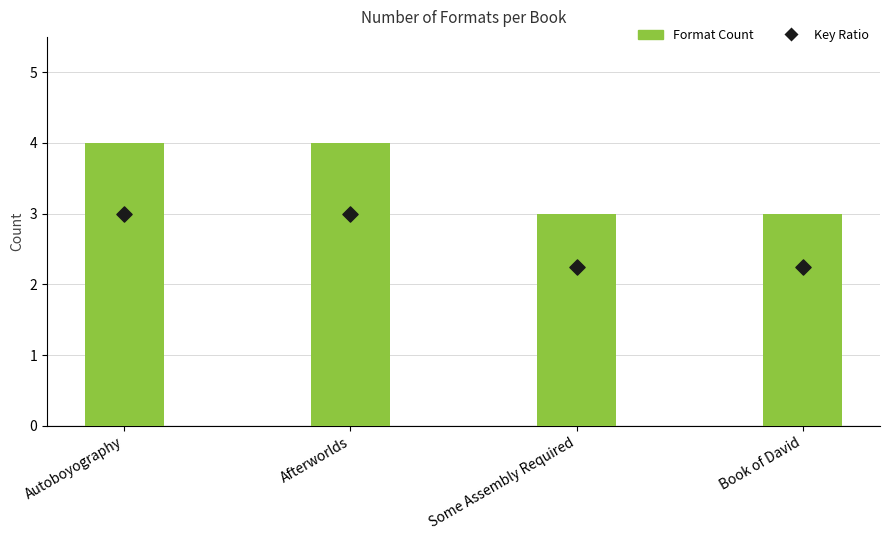

Which series contains the lowest Y value?

Key Ratio